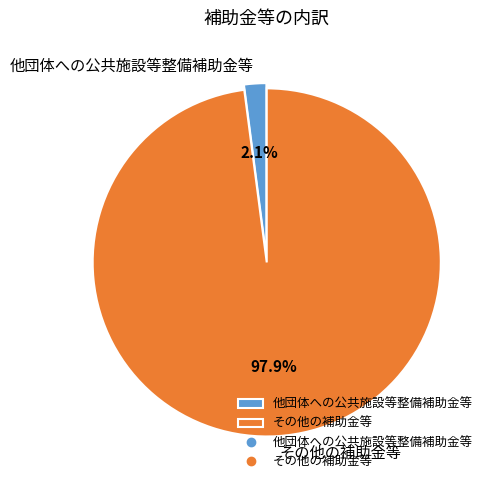

Which category accounts for the majority?

その他の補助金等